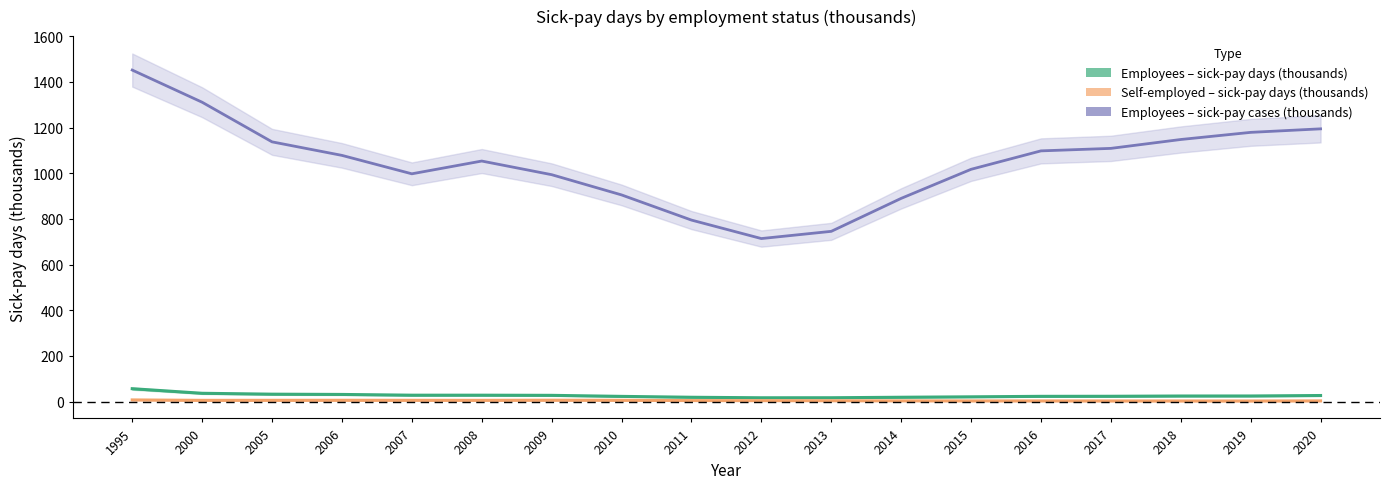

How many data points in Employees – sick-pay days (thousands) are less than 24?

8